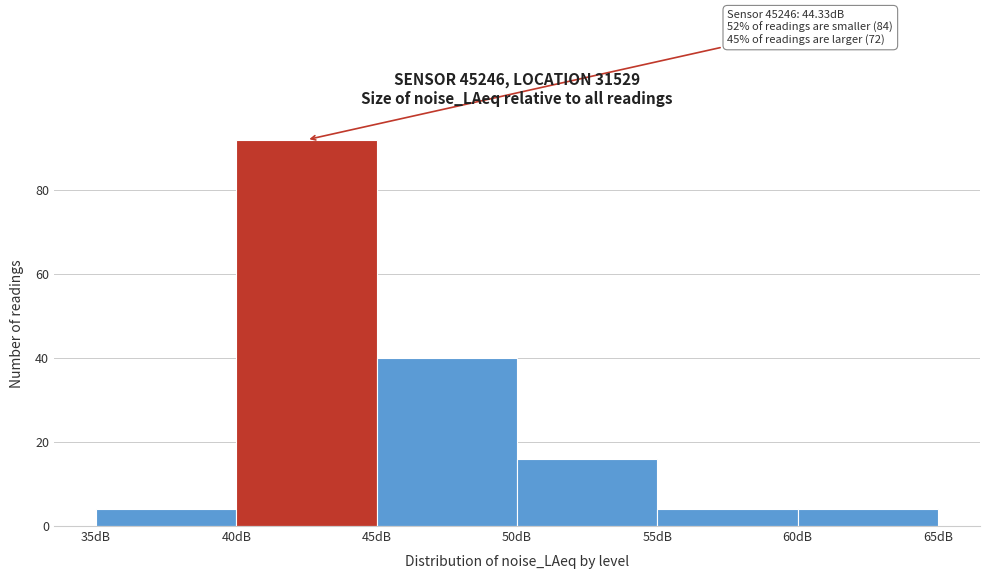

Which range on the x-axis has the tallest bar?

40 to 45